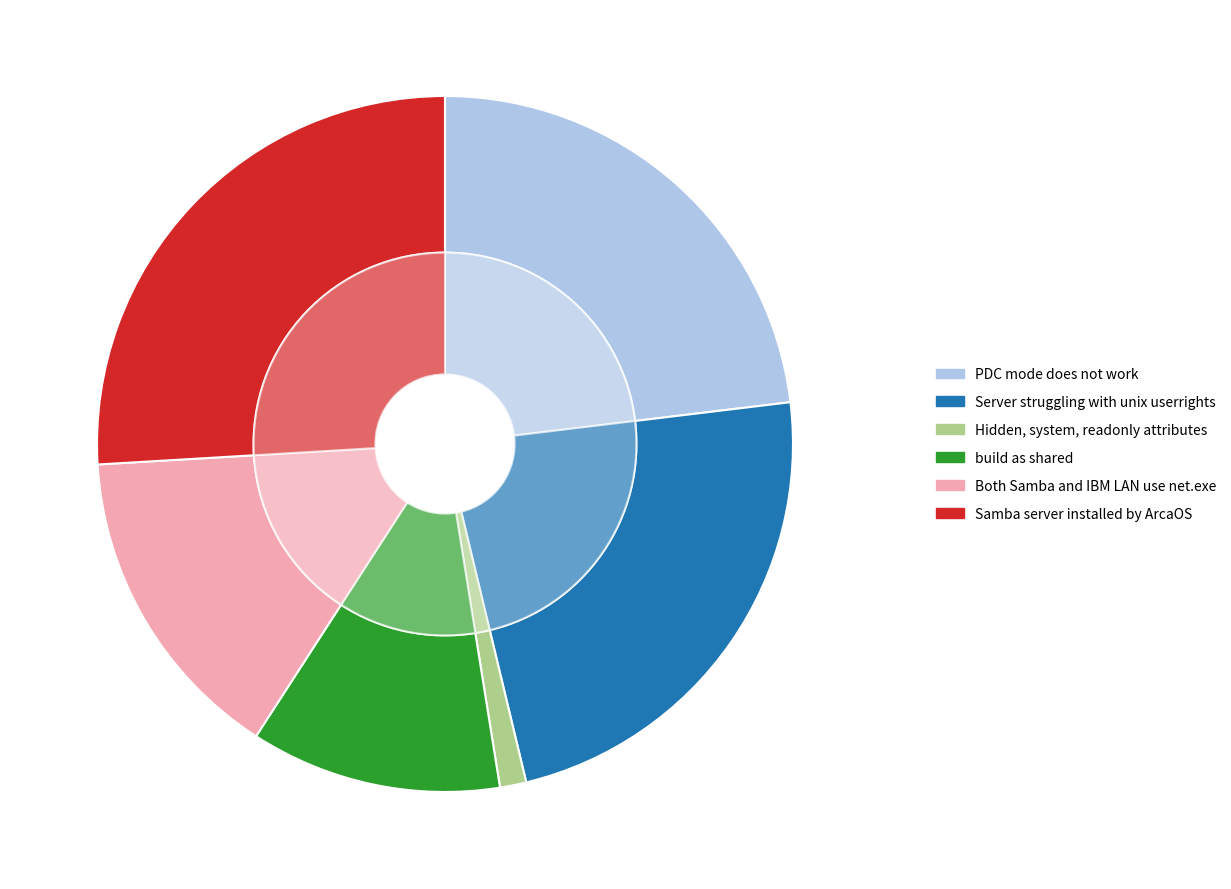

Which has a higher value, Samba server installed by ArcaOS or PDC mode does not work?

Samba server installed by ArcaOS